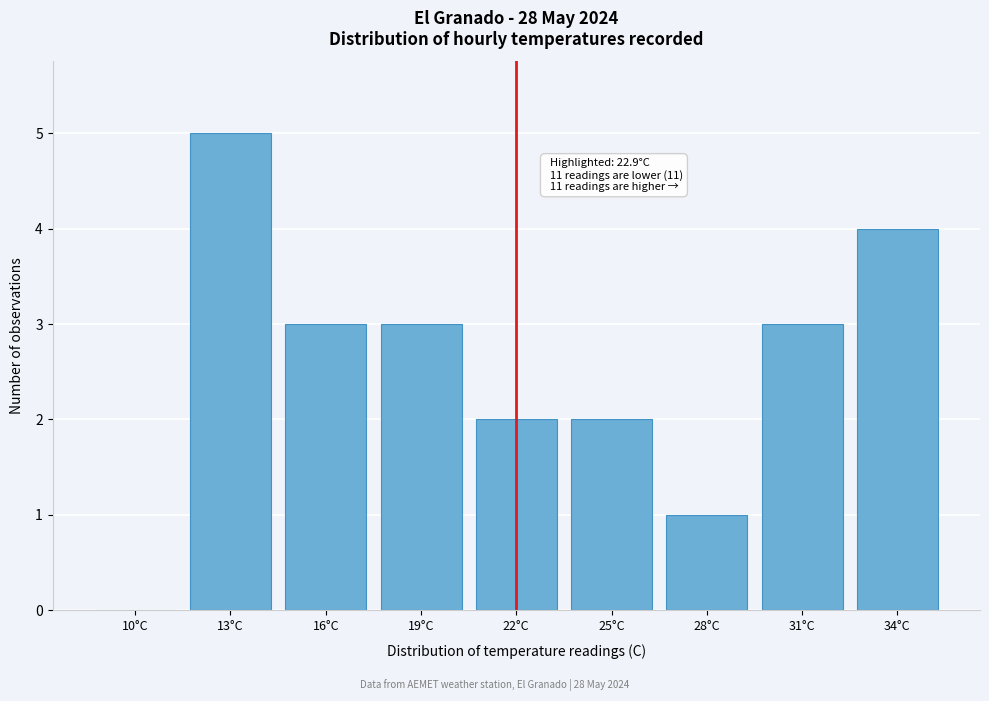

Reading left to right, list all the values displayed in this chart.

10°C=0	13°C=5	16°C=3	19°C=3	22°C=2	25°C=2	28°C=1	31°C=3	34°C=4